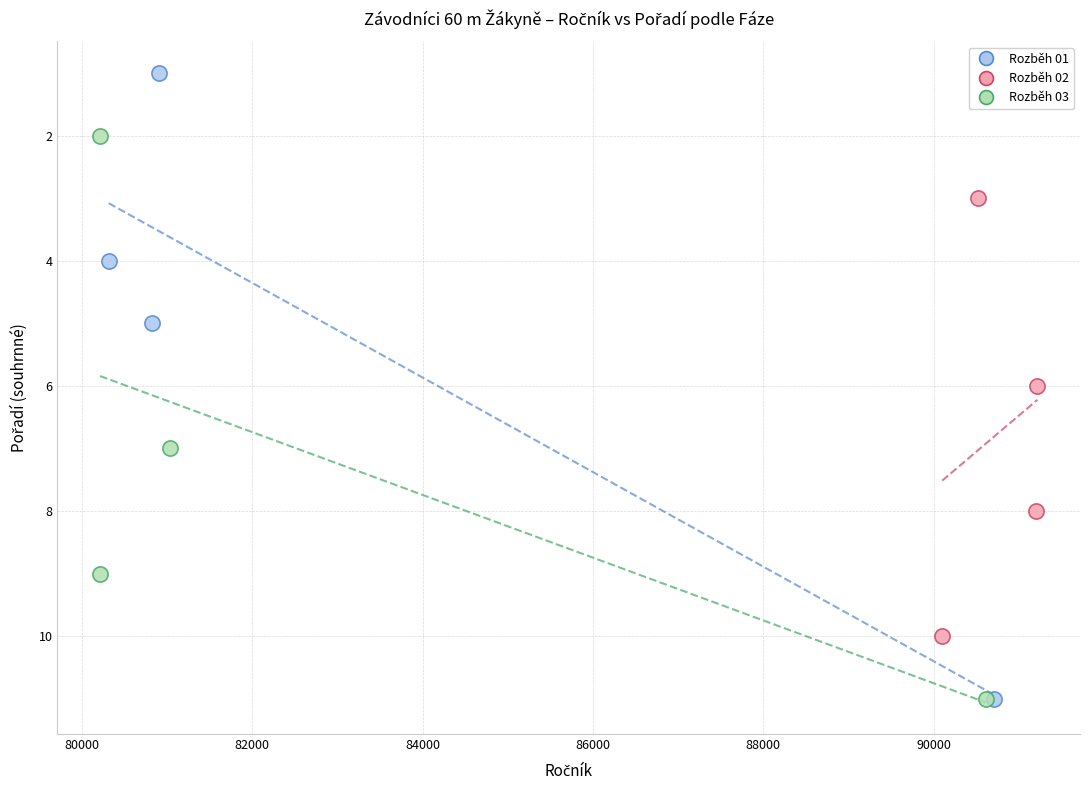

Which series reaches the minimum Y coordinate?

Rozběh 01